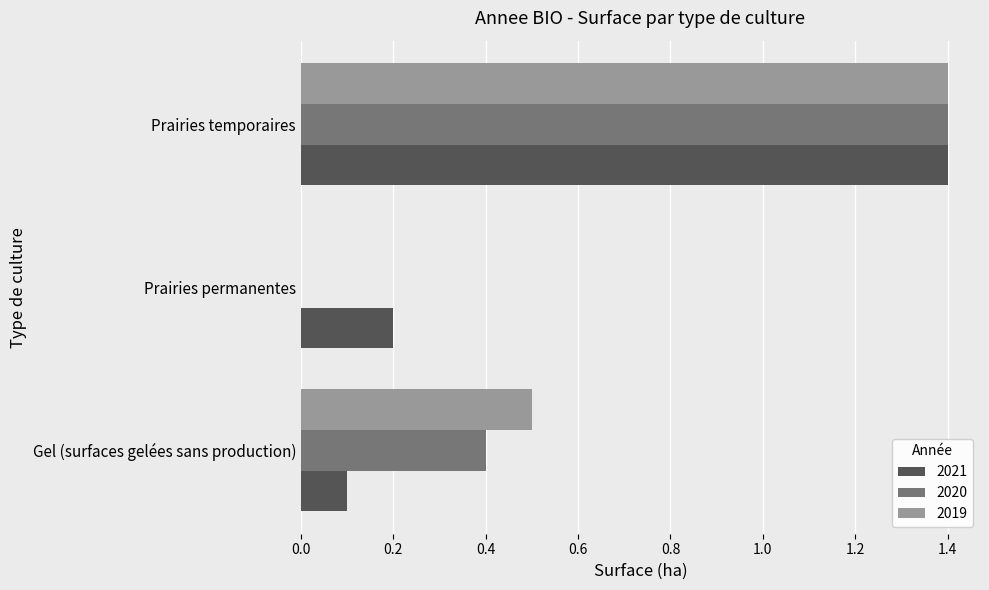

What is the sum of all 2019 values?

1.9